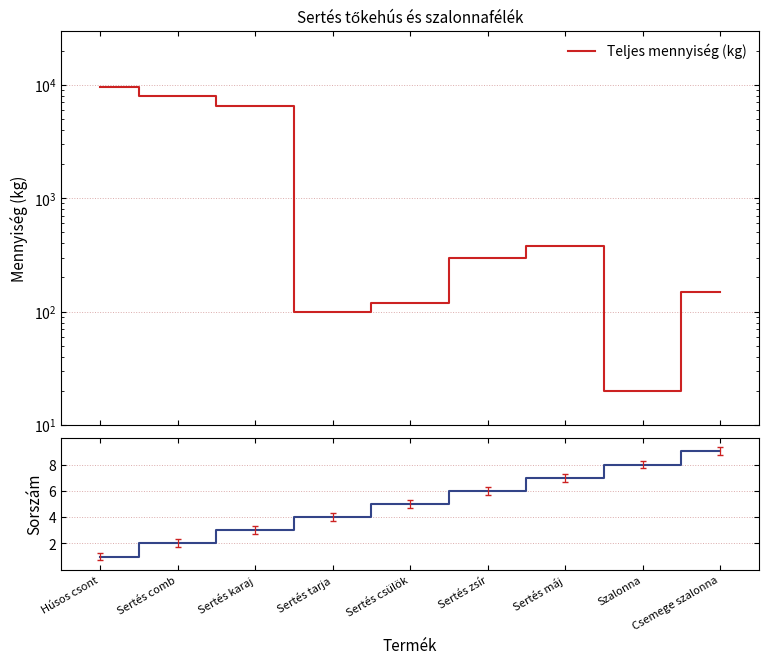

Which series changed the most between Sertés comb and Csemege szalonna?

Teljes mennyiség (kg)